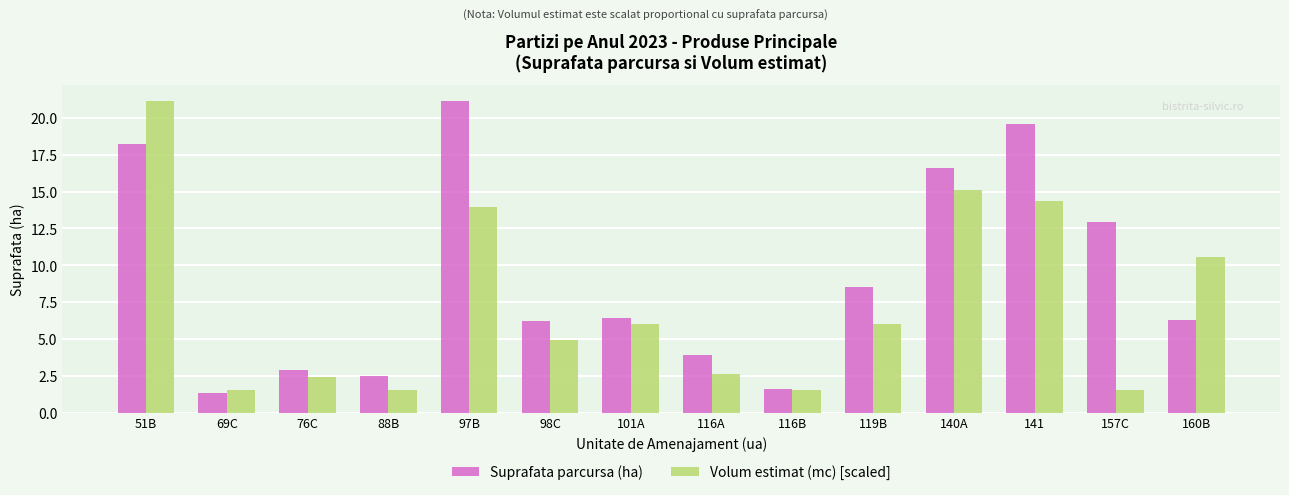

Between 119B and 140A, which series saw the biggest shift?

Volum estimat (mc) [scaled]